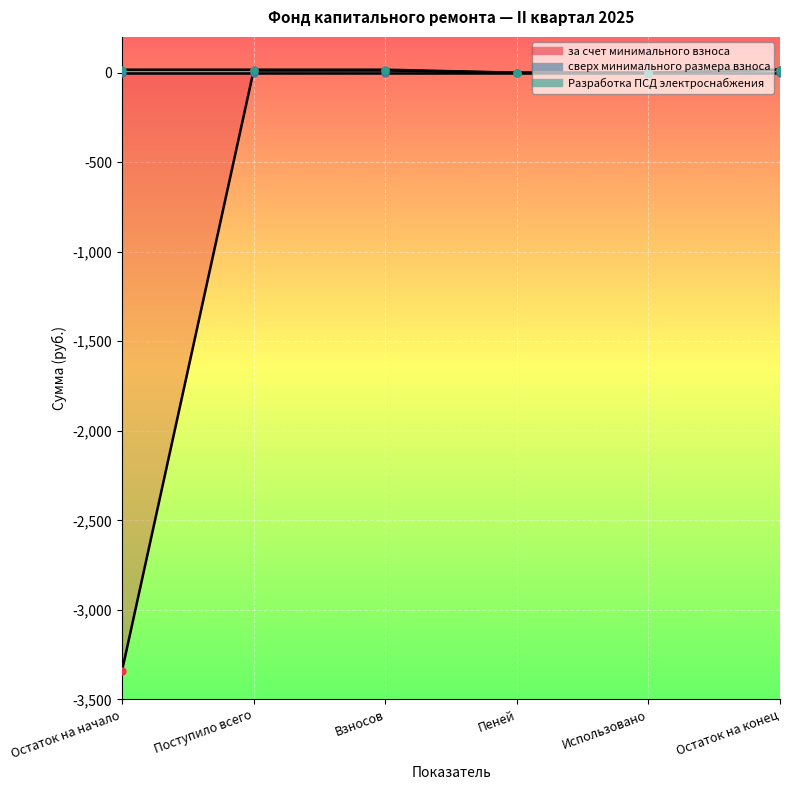

What is the average value of the Разработка ПСД электроснабжения series?

11.2